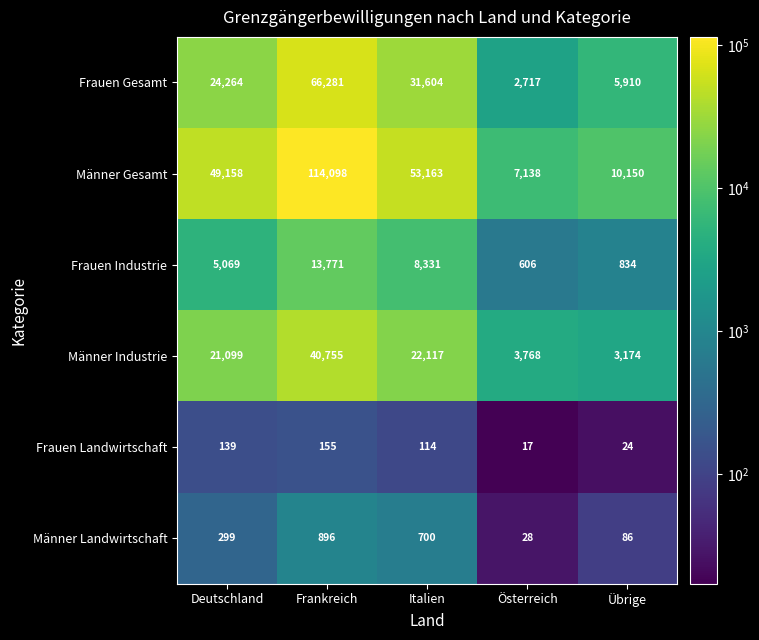

Rank the series at Frankreich from lowest to highest value.

Frauen Landwirtschaft, Männer Landwirtschaft, Frauen Industrie, Männer Industrie, Frauen Gesamt, Männer Gesamt